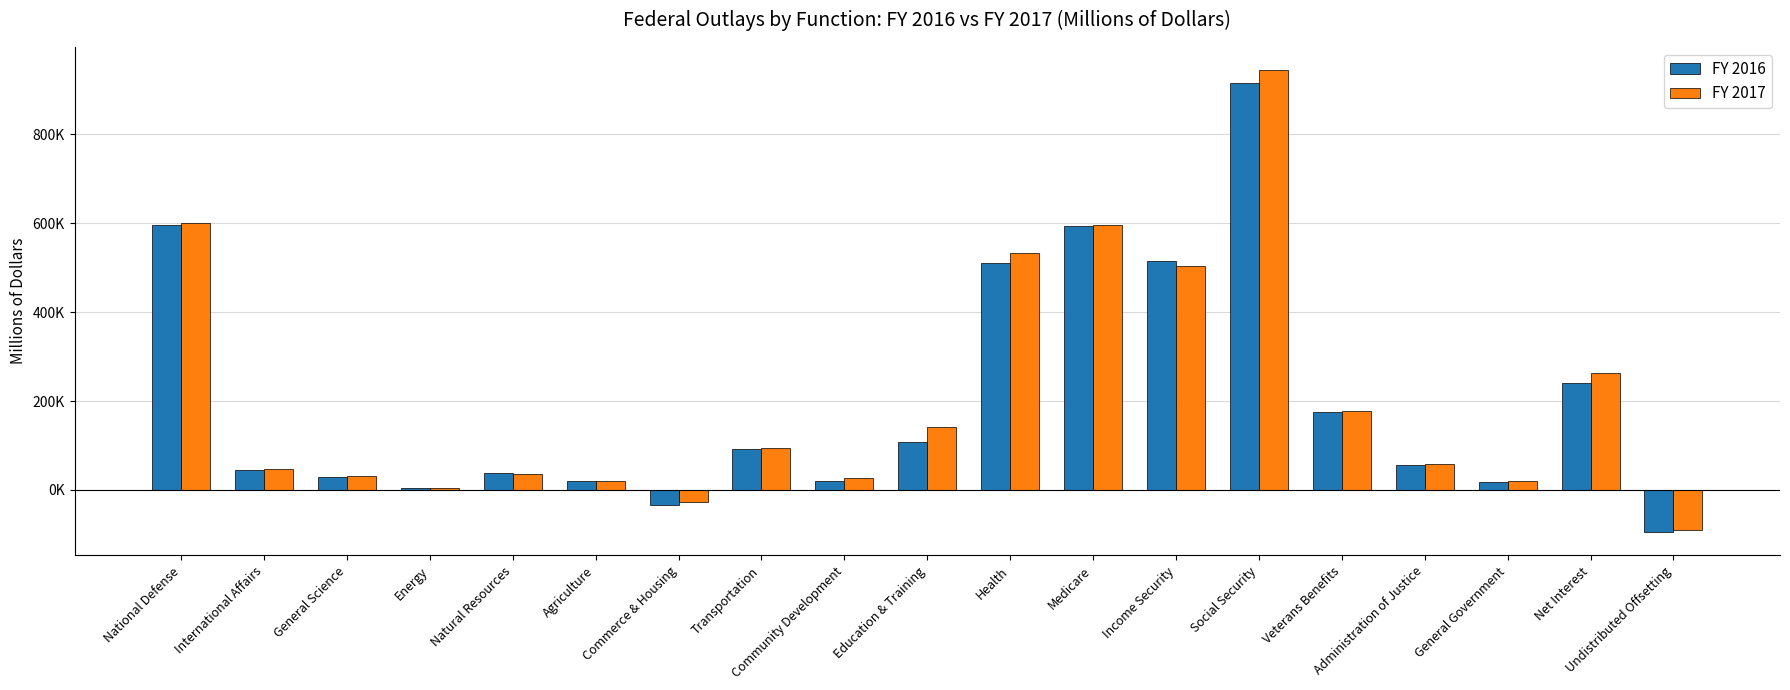

What is the total value across all series at Natural Resources?

73860